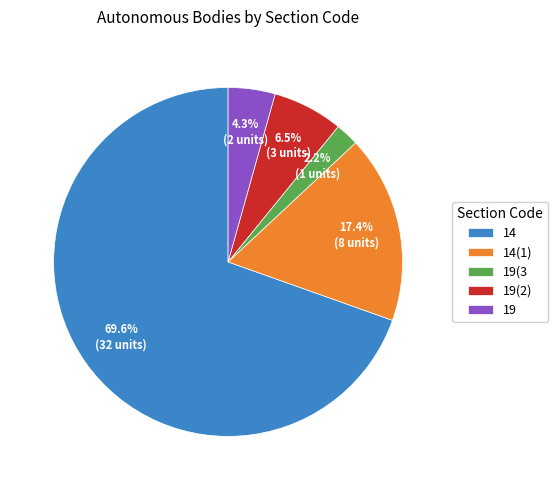

What is the ratio of the value at 14(1) to the value at 19(2)?

2.7